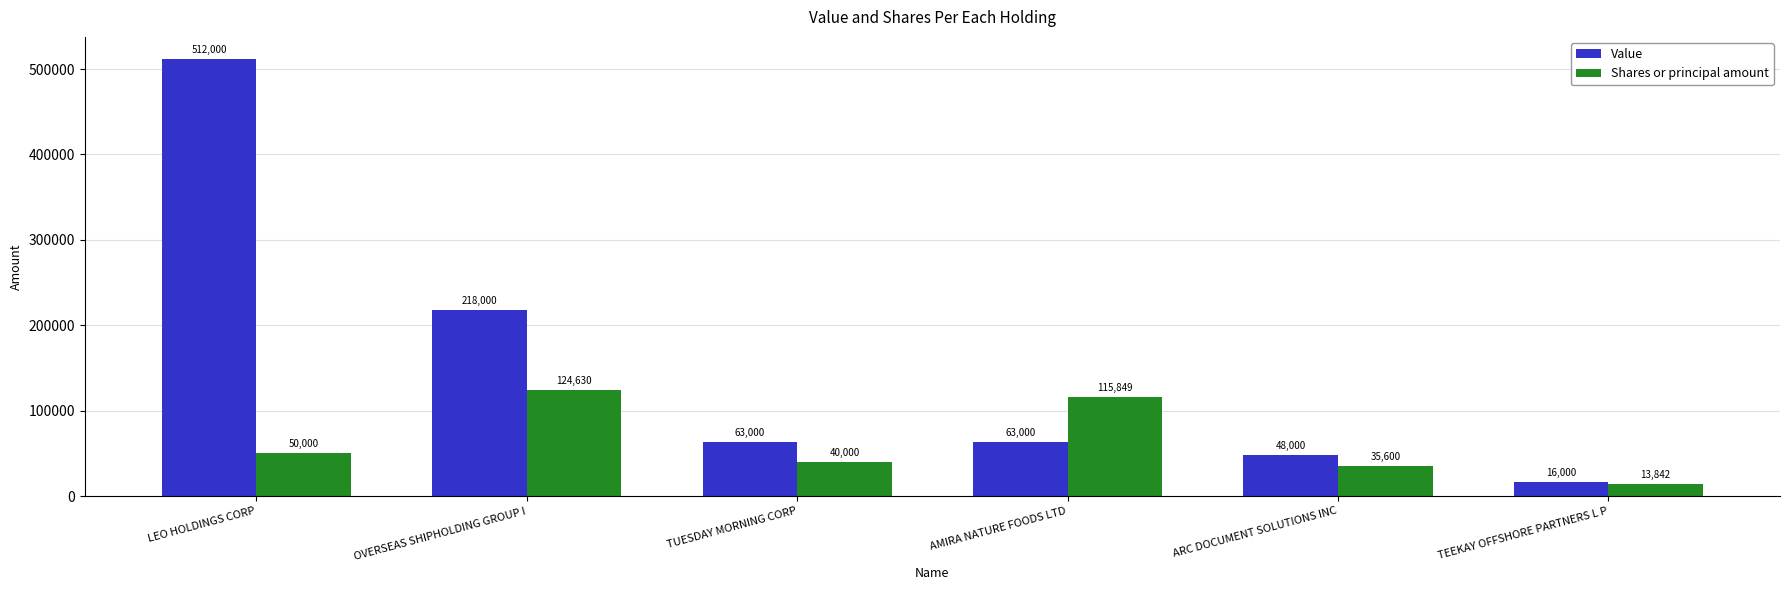

Rank the series by their average value, from highest to lowest.

Value, Shares or principal amount